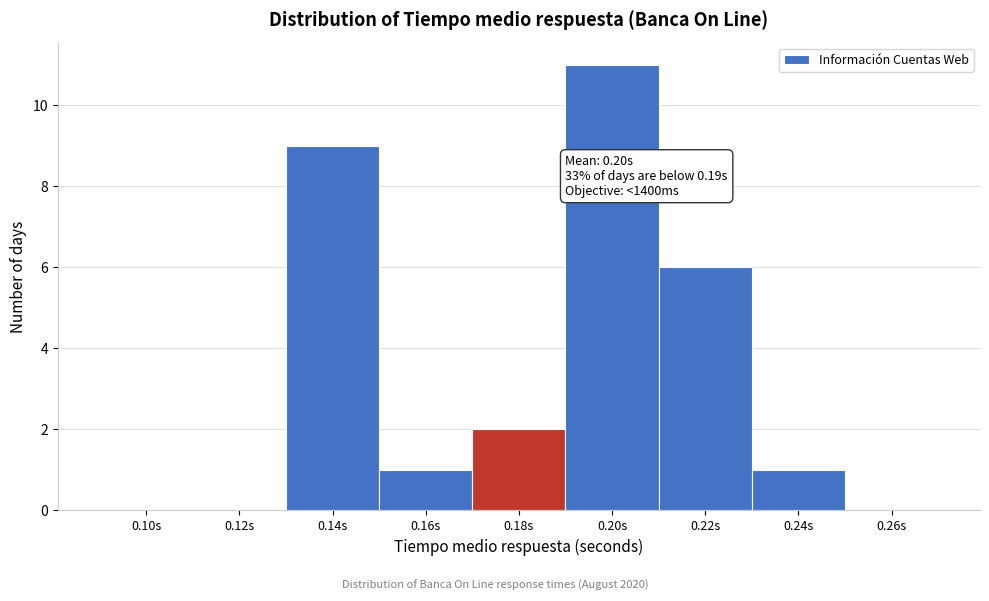

Reading right to left, list all the values displayed in this chart.

0.26s=0	0.24s=1	0.22s=6	0.20s=11	0.18s=2	0.16s=1	0.14s=9	0.12s=0	0.10s=0